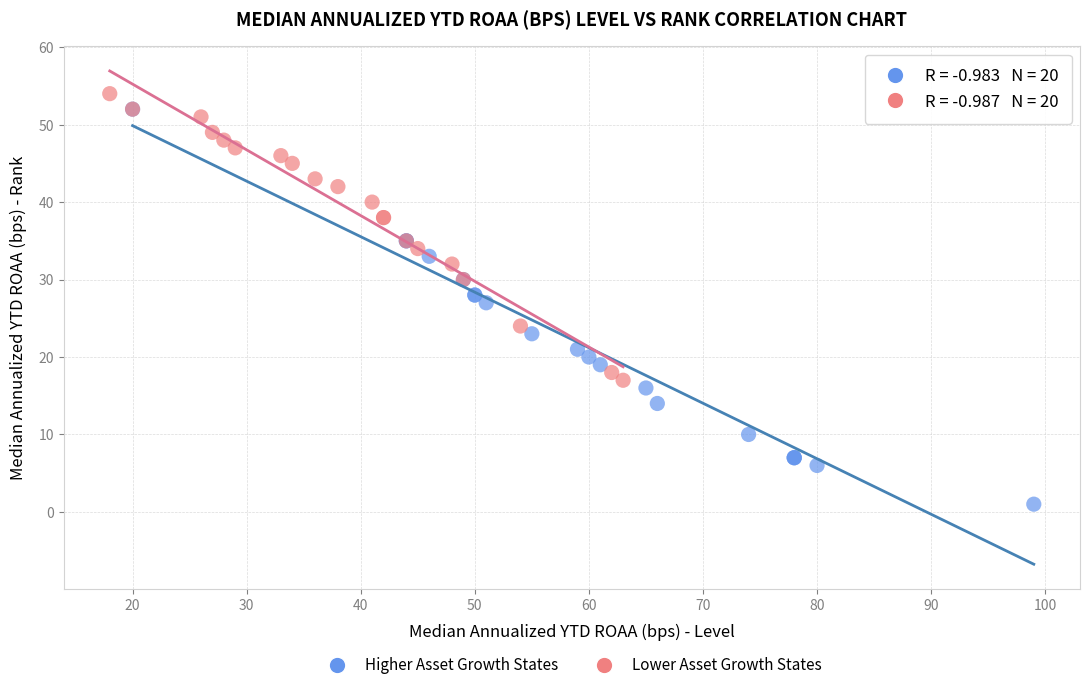

Which series contains the lowest Y value?

Higher Asset Growth States